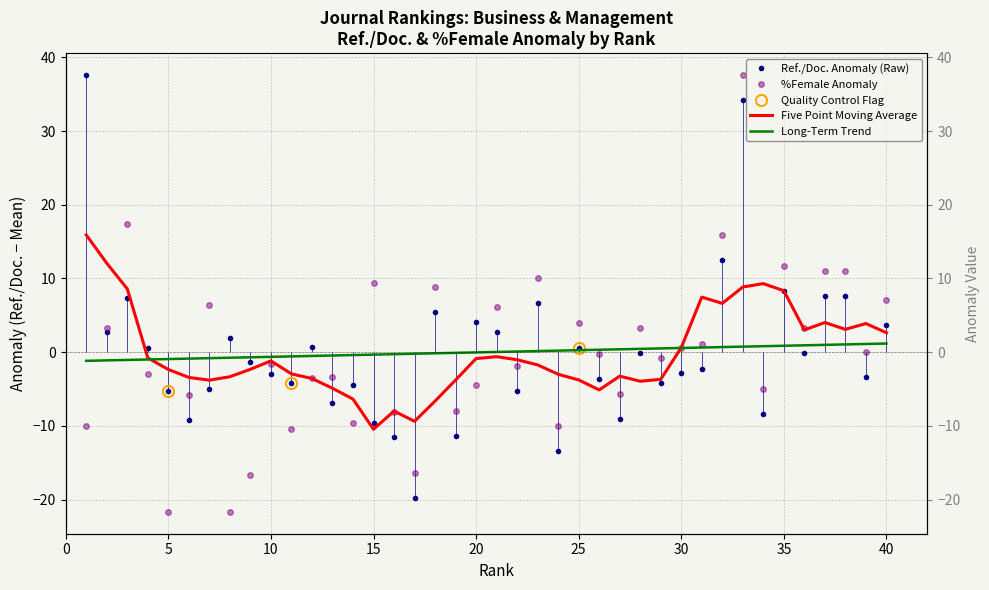

Reading left to right, list all the values displayed in this chart.

Ref./Doc. Anomaly (Raw): 37.5	2.8	7.4	0.5	-5.3	-9.3	-5.1	2.0	-1.3	-3.0	-4.2	0.7	-6.9	-4.5	-9.6	-11.5	-19.8	5.5	-11.4	4.1	2.7	-5.2	6.7	-13.5	0.6	-3.6	-9.1	-0.1	-4.1	-2.8	-2.3	12.4	34.2	-8.4	8.3	-0.1	7.6	7.6	-3.4	3.6
%Female Anomaly: -10.1	3.3	17.3	-2.9	-21.7	-5.9	6.3	-21.7	-16.7	-1.7	-10.4	-3.5	-3.4	-9.7	9.3	-8.2	-16.4	8.8	-8.0	-4.5	6.1	-1.8	10.1	-10.1	4.0	-0.2	-5.7	3.3	-0.7	0.6	1.1	15.8	37.6	-5.0	11.7	3.3	11.0	11.0	0.0	7.0
Five Point Moving Average: 15.9	12.1	8.6	-0.8	-2.3	-3.4	-3.8	-3.3	-2.3	-1.2	-2.9	-3.6	-4.9	-6.4	-10.5	-8.0	-9.4	-6.6	-3.8	-0.9	-0.6	-1.0	-1.7	-3.0	-3.8	-5.1	-3.3	-3.9	-3.7	0.6	7.5	6.6	8.8	9.3	8.3	3.0	4.0	3.1	3.9	2.6
Long-Term Trend: -1.2	-1.1	-1.1	-1.0	-0.9	-0.9	-0.8	-0.8	-0.7	-0.6	-0.6	-0.5	-0.5	-0.4	-0.3	-0.3	-0.2	-0.2	-0.1	-0.0	0.0	0.1	0.2	0.2	0.3	0.3	0.4	0.5	0.5	0.6	0.6	0.7	0.8	0.8	0.9	0.9	1.0	1.1	1.1	1.2